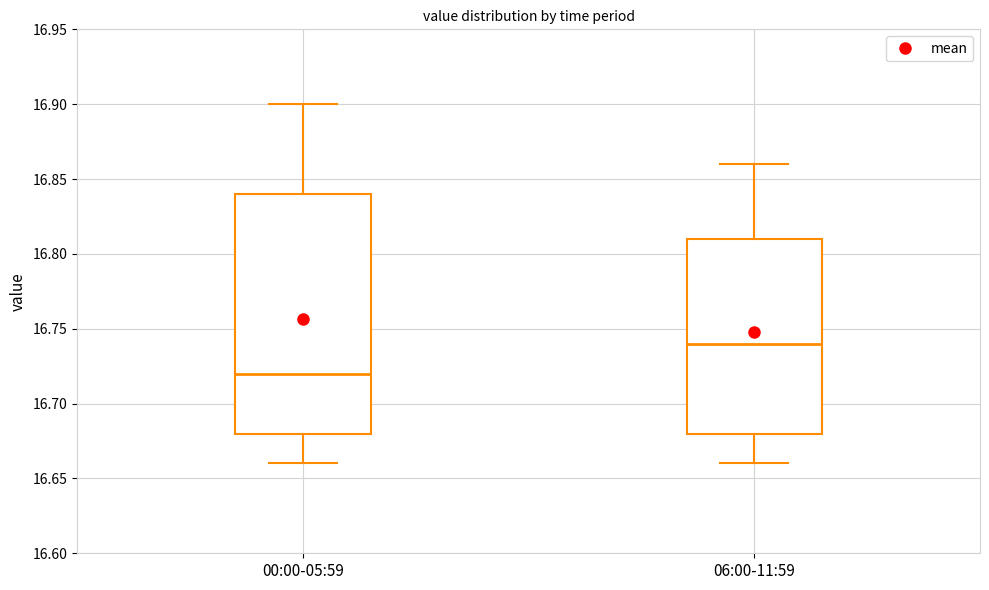

Where is the lower edge of the box for 00:00-05:59 on the y-axis? The values are not printed on the chart, so give them approximately, as read against the axis.

16.68